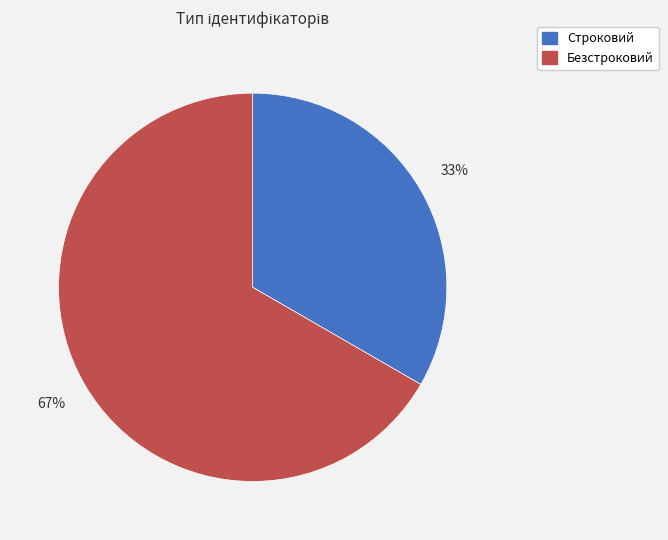

Do Строковий and Безстроковий together represent more than half of the pie?

Yes